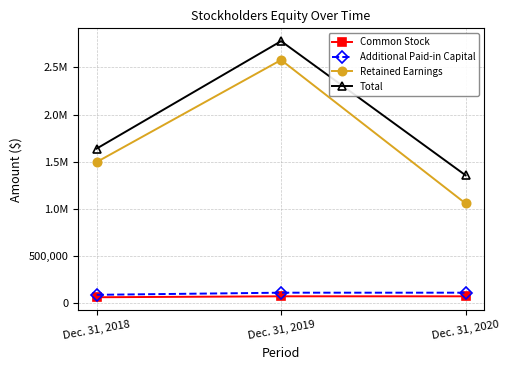

What is the difference between the Additional Paid-in Capital values at Dec. 31, 2018 and Dec. 31, 2020?

22425